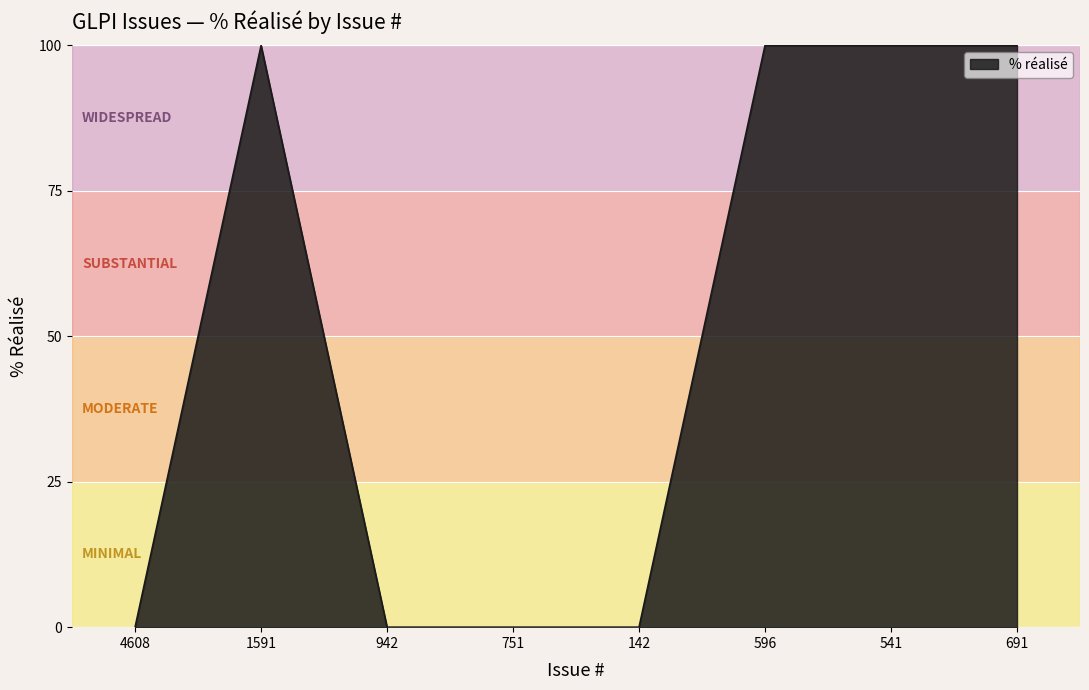

Does the chart have visible grid lines?

Yes